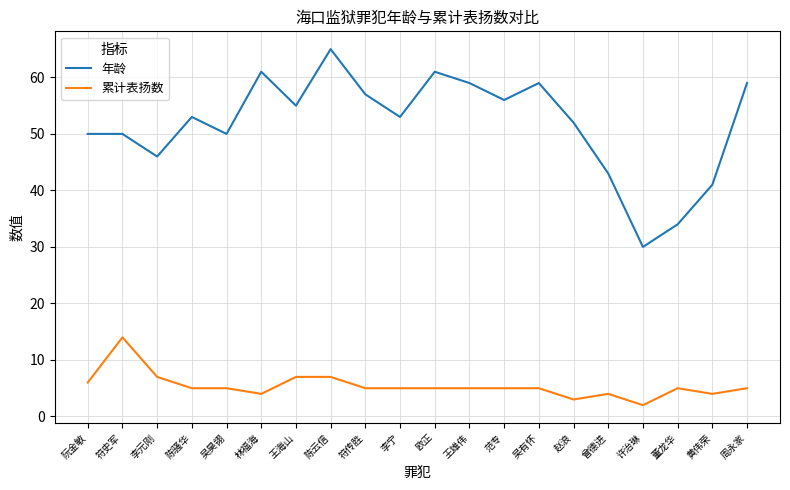

What is the approximate value of 累计表扬数 at 周永家?

5